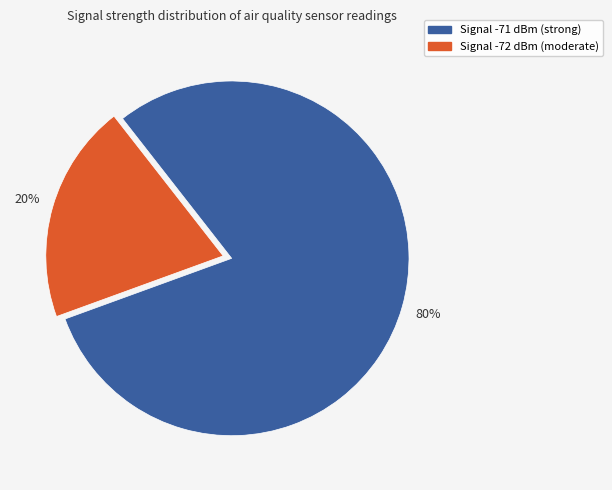

Does any single category account for the majority?

Yes